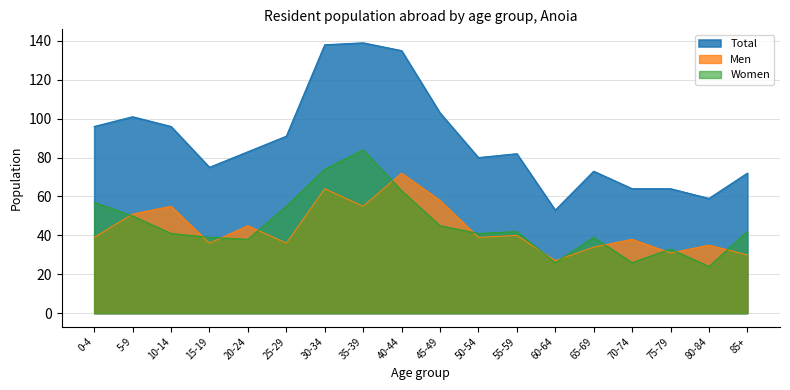

At which label is Total closest to 96?

0-4